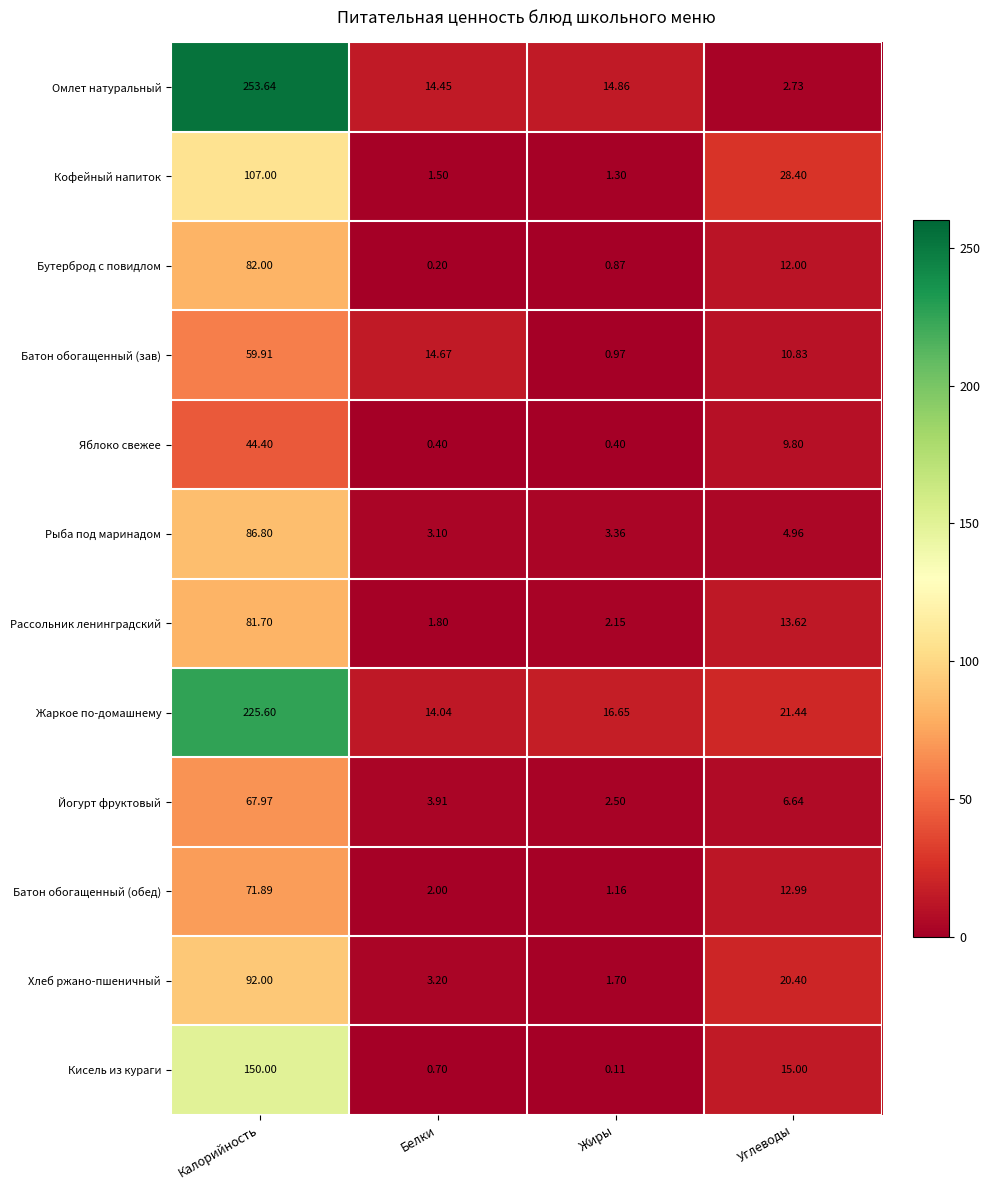

List the series in order of their peak value, lowest first.

Яблоко свежее, Батон обогащенный (зав), Йогурт фруктовый, Батон обогащенный (обед), Рассольник ленинградский, Бутерброд с повидлом, Рыба под маринадом, Хлеб ржано-пшеничный, Кофейный напиток, Кисель из кураги, Жаркое по-домашнему, Омлет натуральный